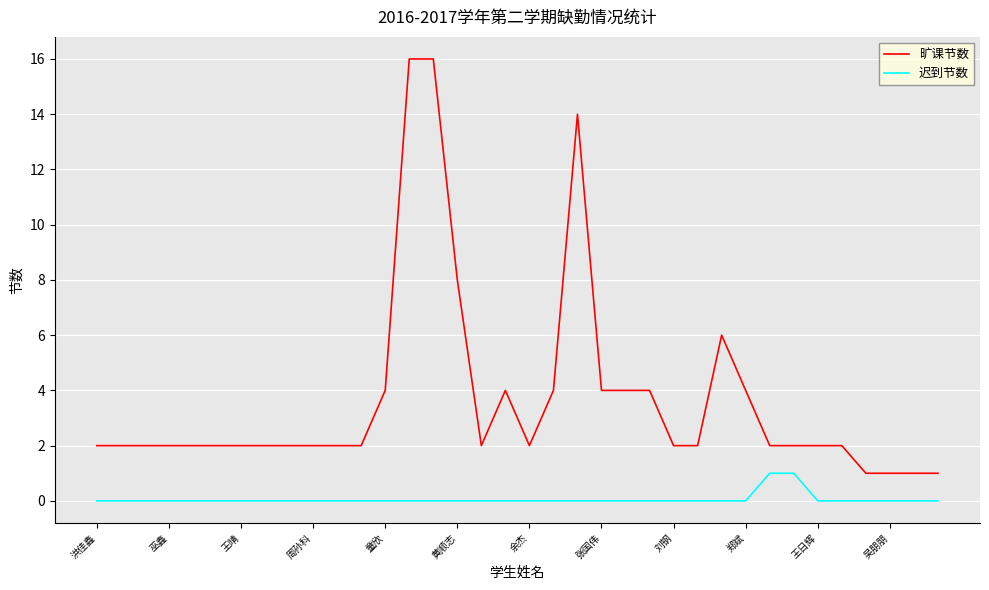

What is the maximum value shown in the chart?

16